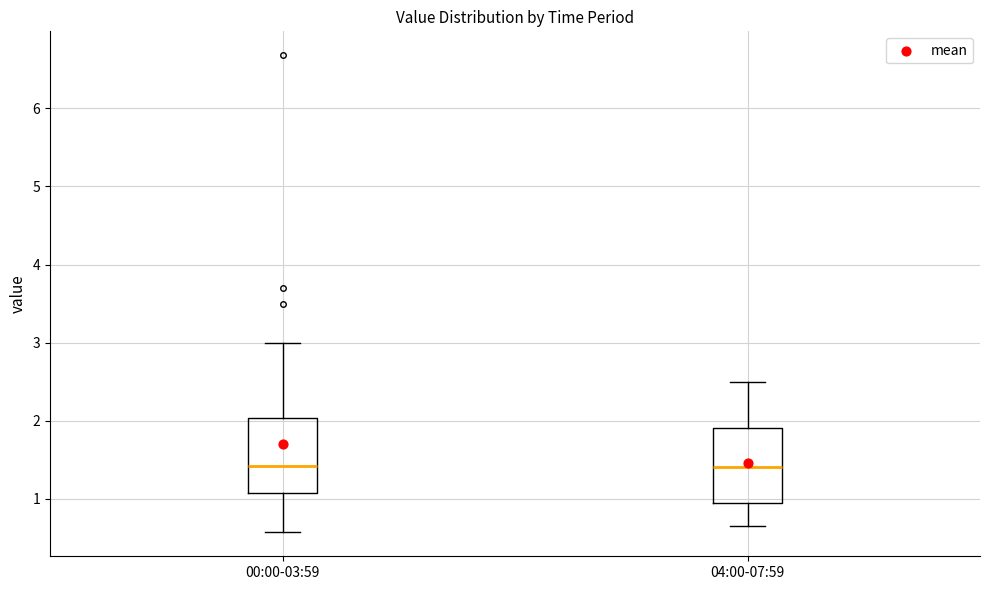

Where is the lower edge of the box for 00:00-03:59 on the y-axis? The values are not printed on the chart, so give them approximately, as read against the axis.

1.1